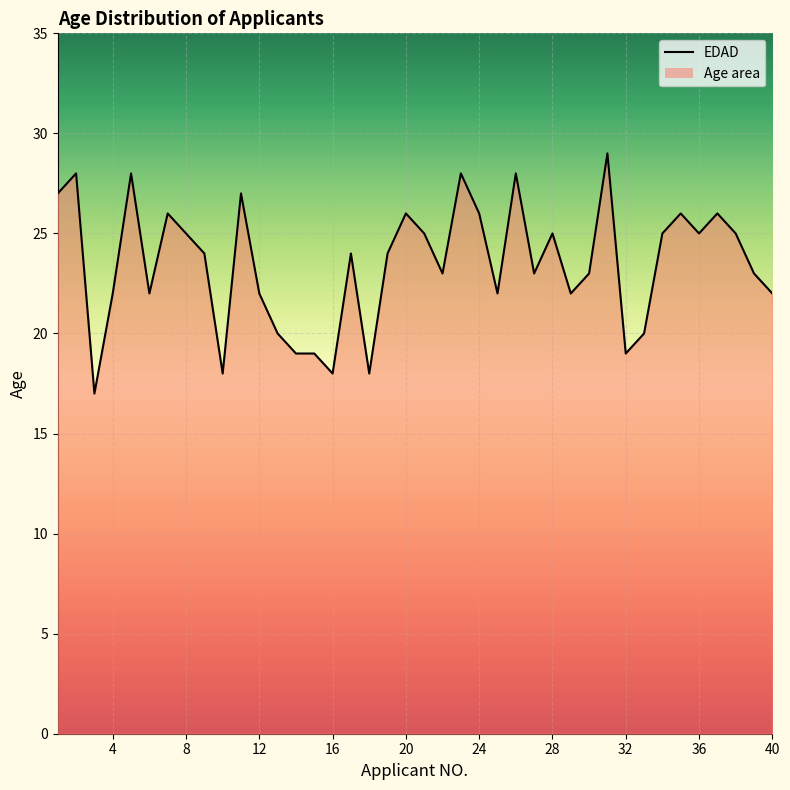

What is the value of the 40th point from the left?

22